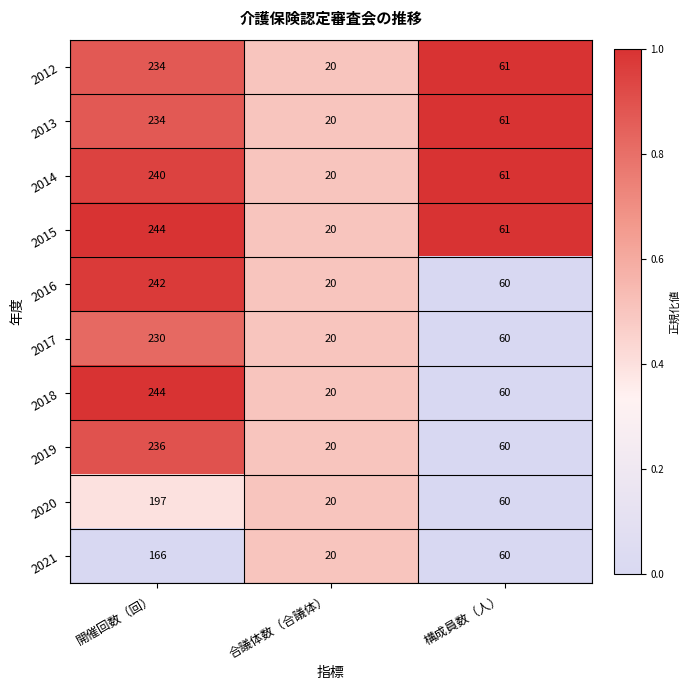

What is the difference between the 2017 values at 構成員数（人） and 合議体数（合議体）?

40